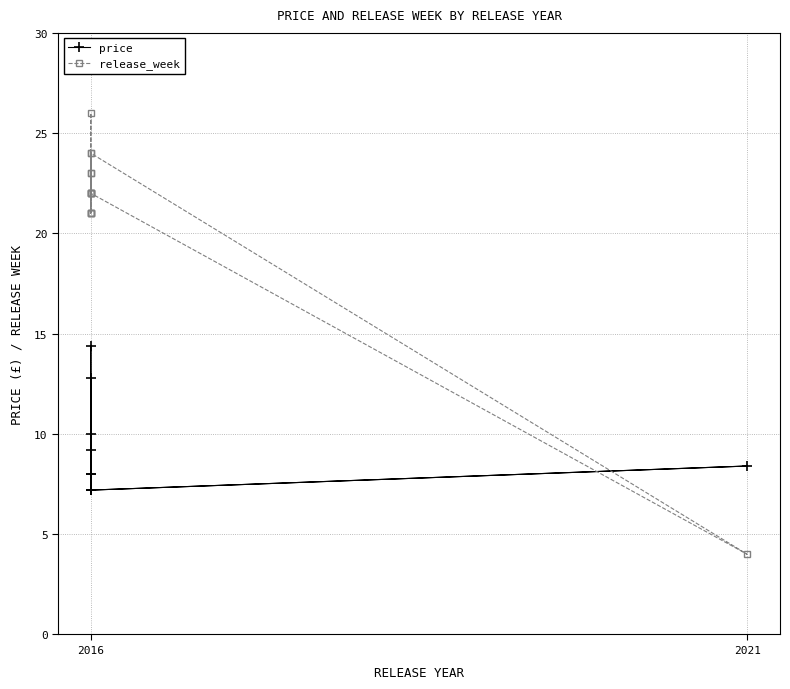

Between 2021 and 2016, which series saw the biggest shift?

release_week